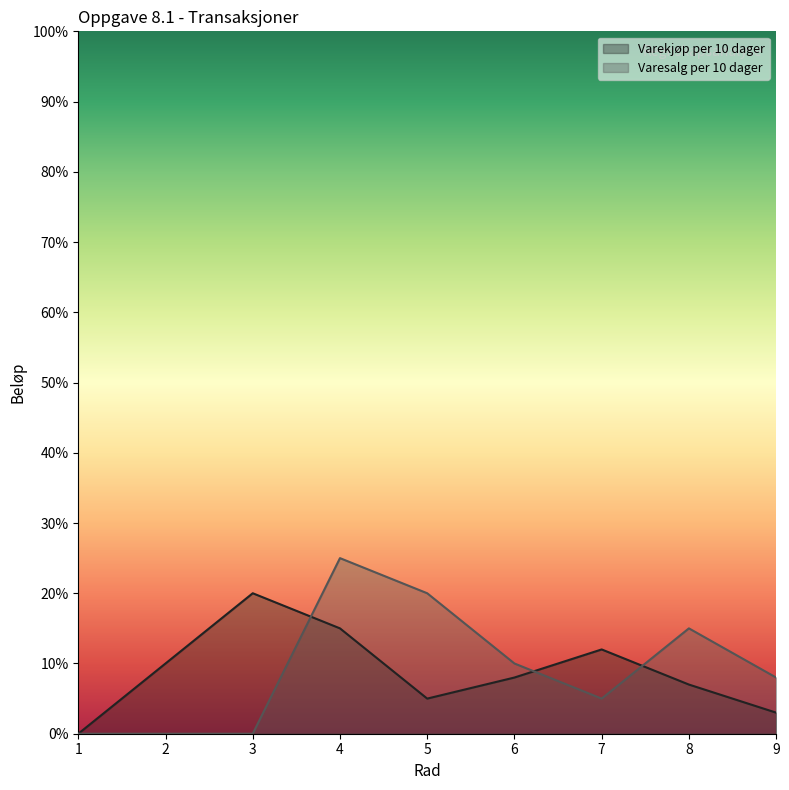

List the labels in order of Varekjøp per 10 dager value, smallest first.

1, 9, 5, 8, 6, 2, 7, 4, 3